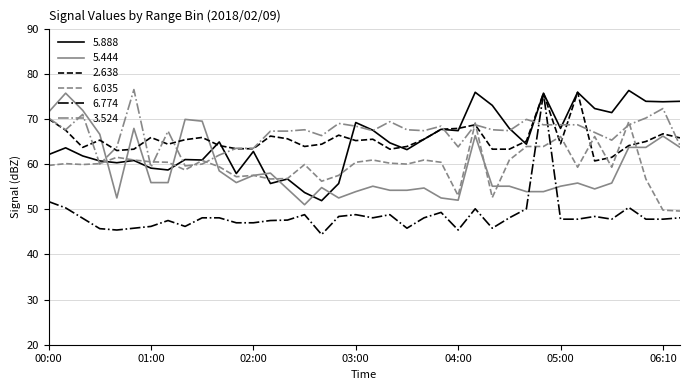

What is the minimum value for 6.774?

44.4